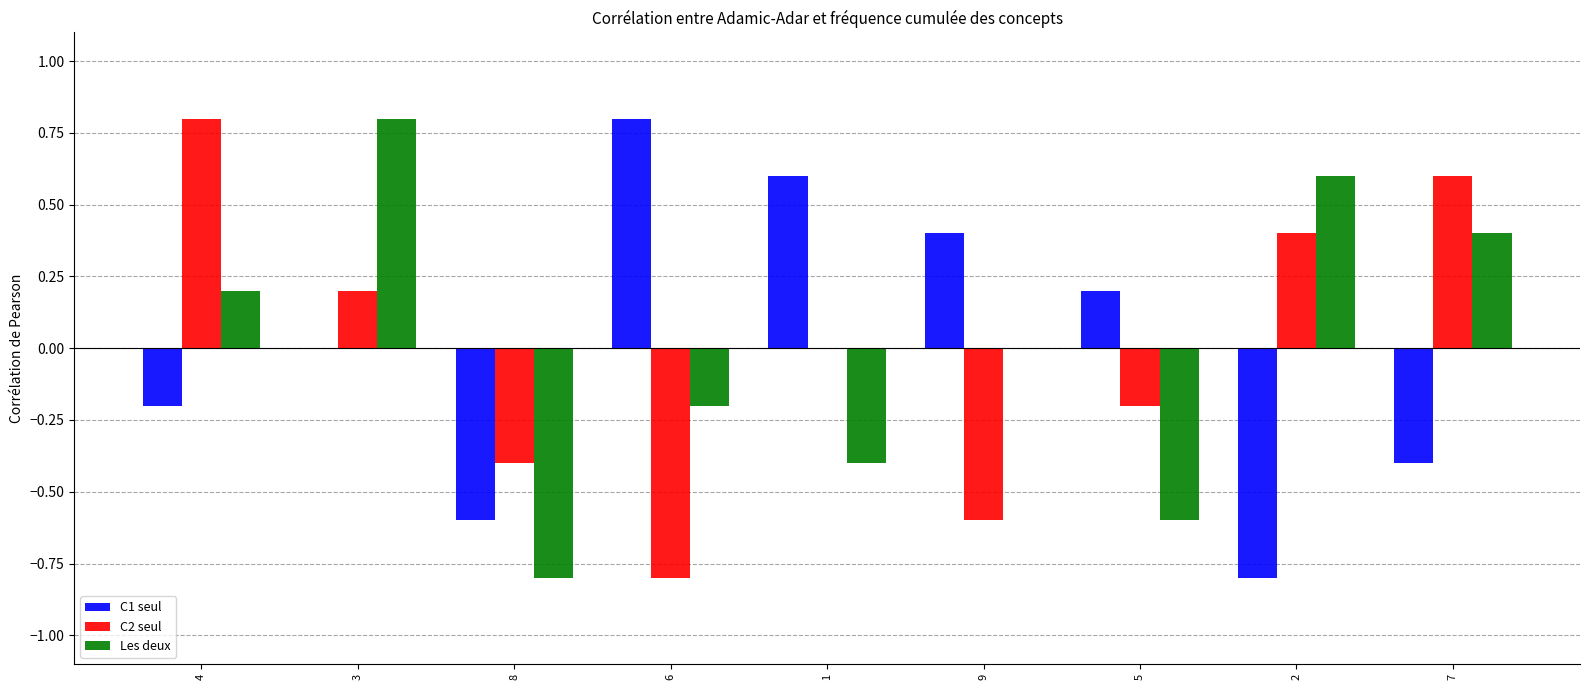

How many series are shown in this chart?

3